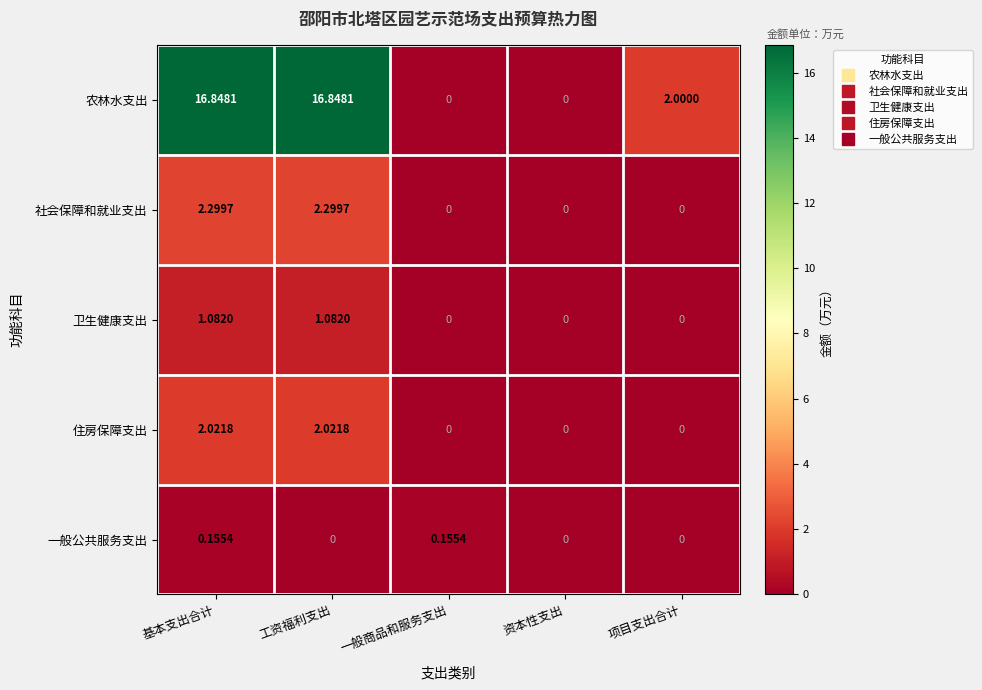

Rank the series by their maximum value, from lowest to highest.

一般公共服务支出, 卫生健康支出, 住房保障支出, 社会保障和就业支出, 农林水支出